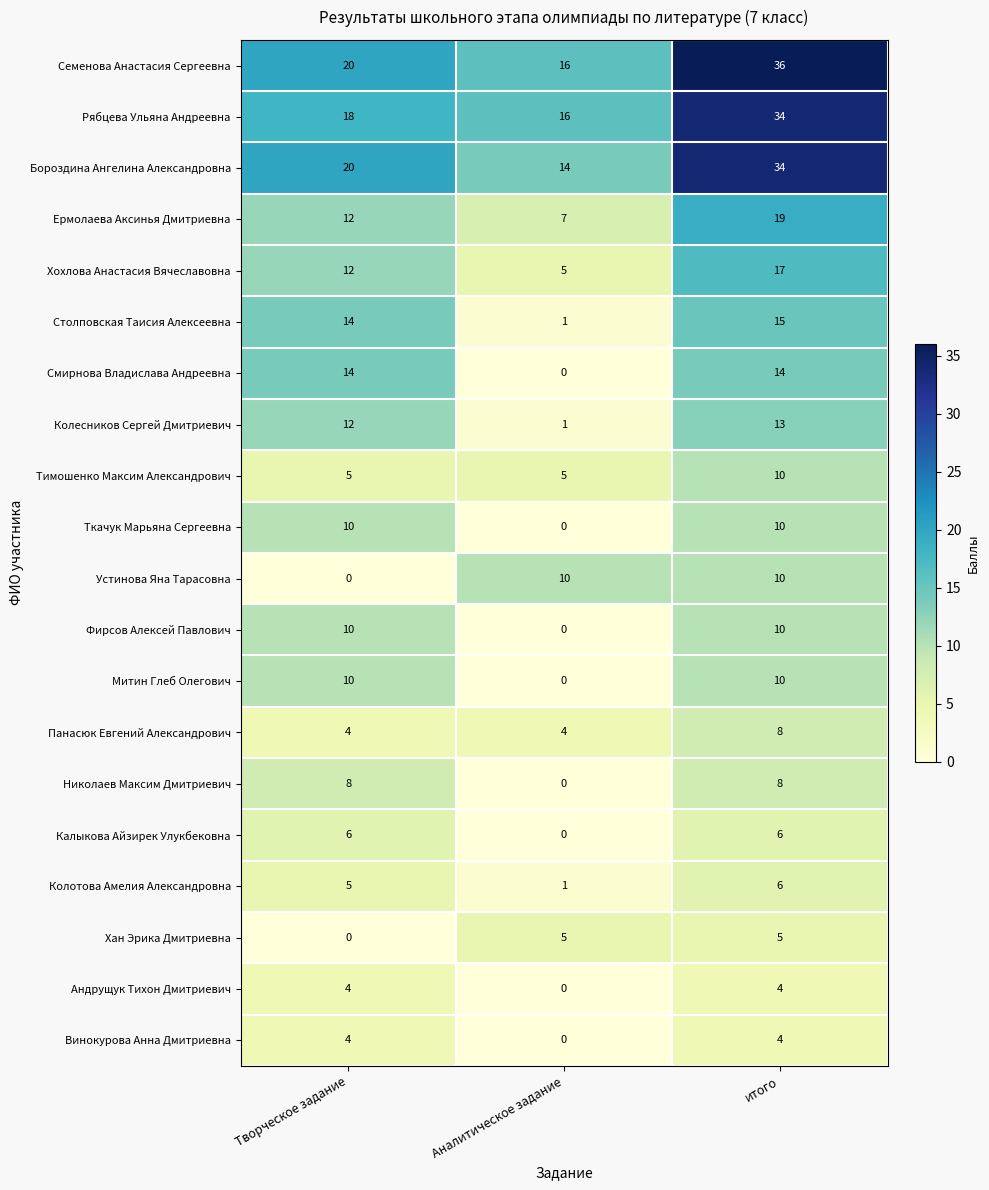

What is the greatest value displayed?

36